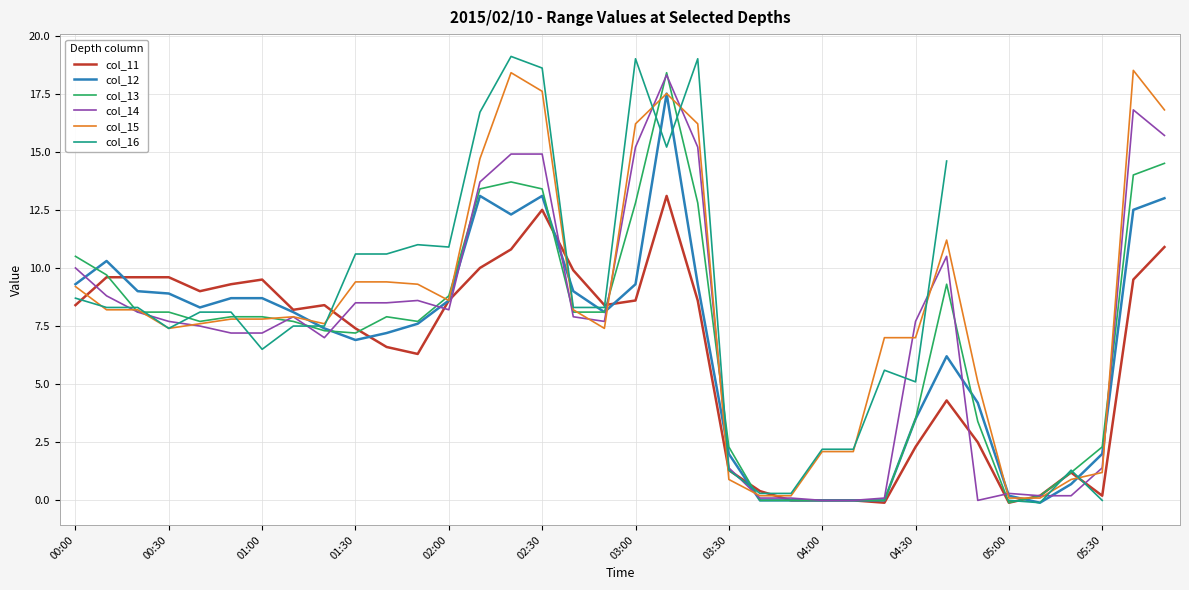

How many data points in col_13 are less than 7?

12